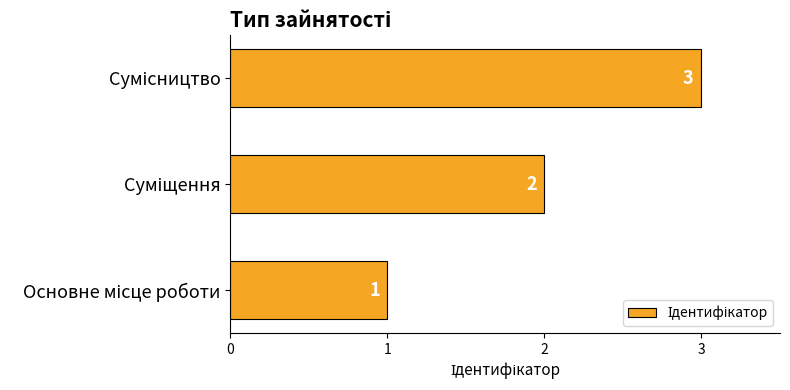

How many values are between 1 and 3?

3